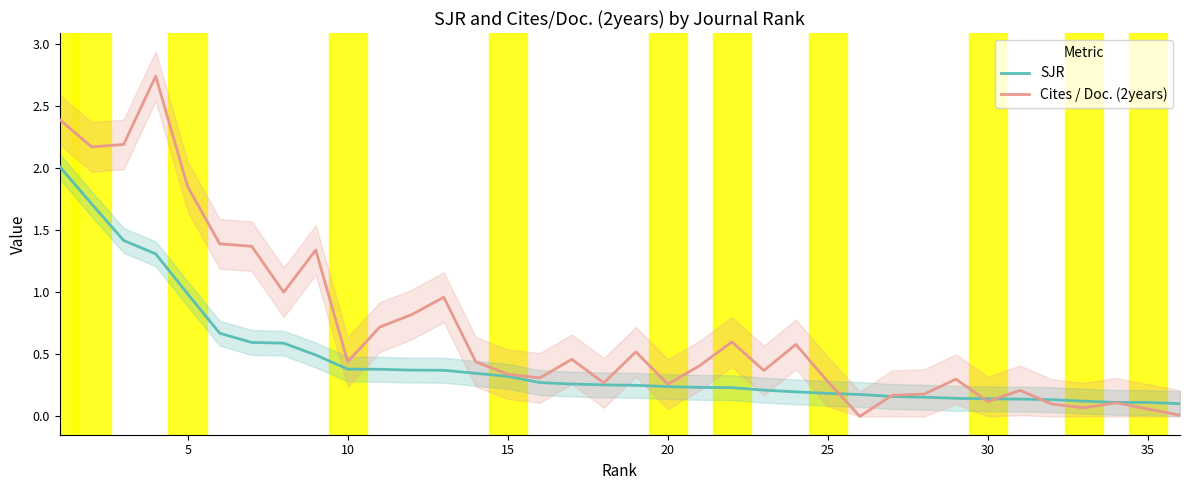

What value does the SJR series have at 30?

0.1